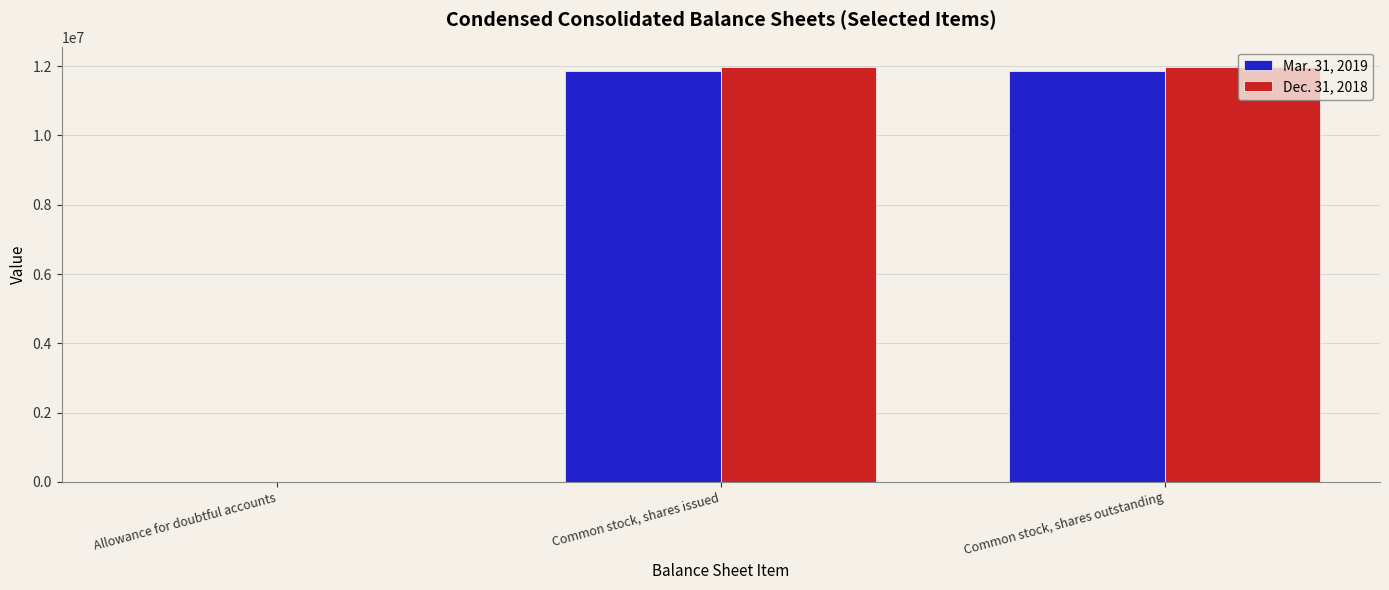

What is the greatest value displayed?

11962000